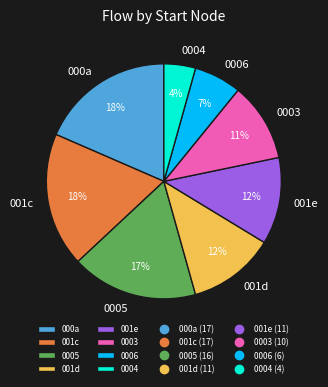

Is the sum of 0006 and 000a greater than half?

No